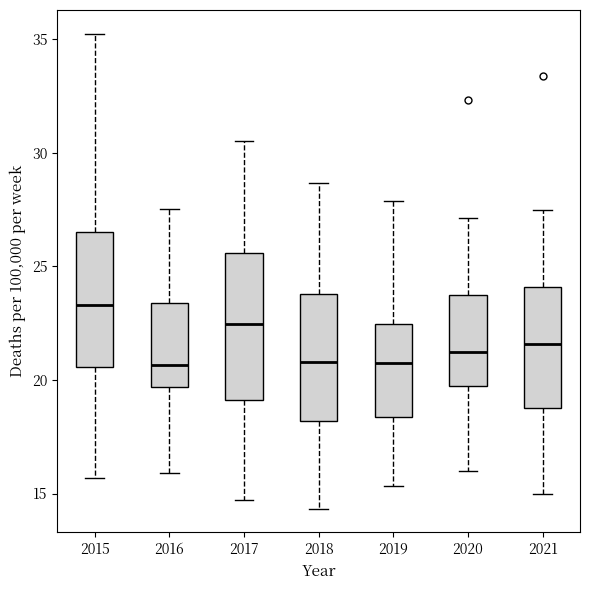

Reading left to right, read every box against the y-axis: the position of its median line, the range the box covers, and the ends of its whiskers. The values are not printed on the chart, so give them approximately, as read against the axis.

2015: median 23.5, box 20.5 to 26.5, whiskers 15.5 to 35.0
2016: median 20.5, box 19.5 to 23.5, whiskers 16.0 to 27.5
2017: median 22.5, box 19.0 to 25.5, whiskers 14.5 to 30.5
2018: median 21.0, box 18.0 to 24.0, whiskers 14.5 to 28.5
2019: median 20.5, box 18.5 to 22.5, whiskers 15.5 to 28.0
2020: median 21.0, box 19.5 to 23.5, whiskers 16.0 to 27.0
2021: median 21.5, box 19.0 to 24.0, whiskers 15.0 to 27.5